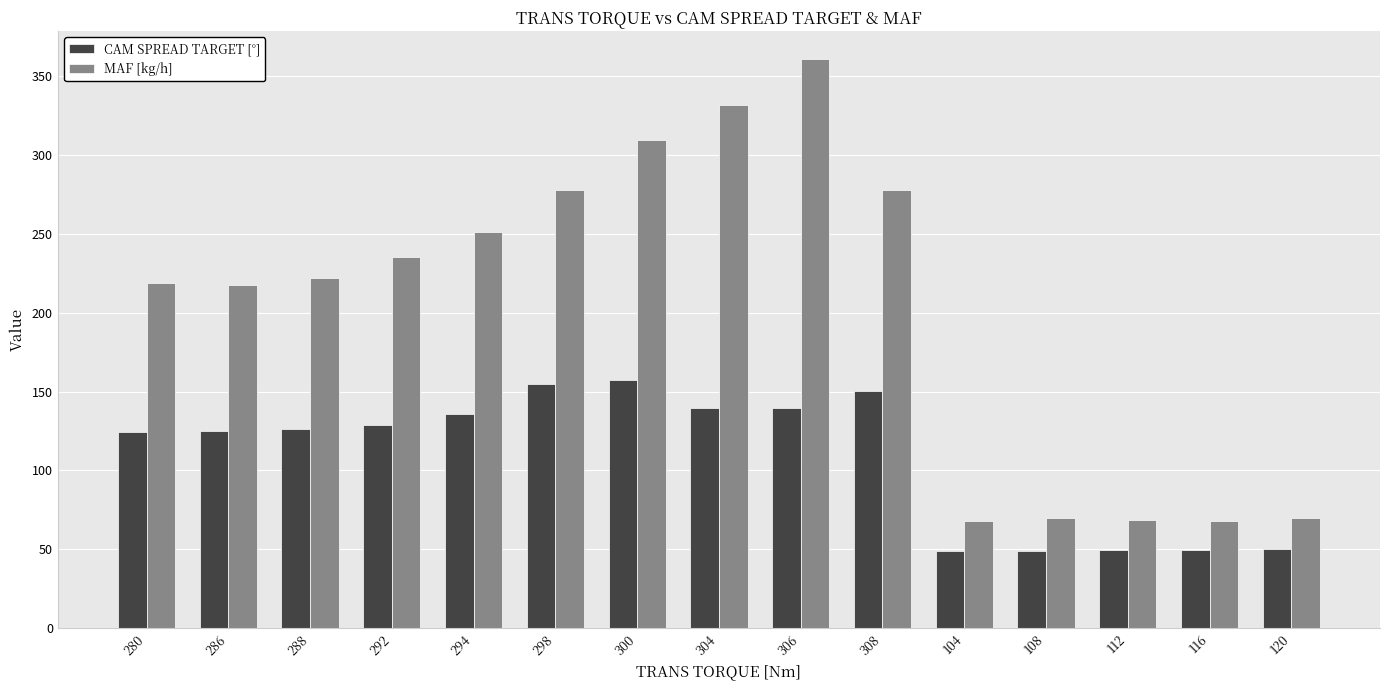

What is the label of the 14th bar from the right?

286